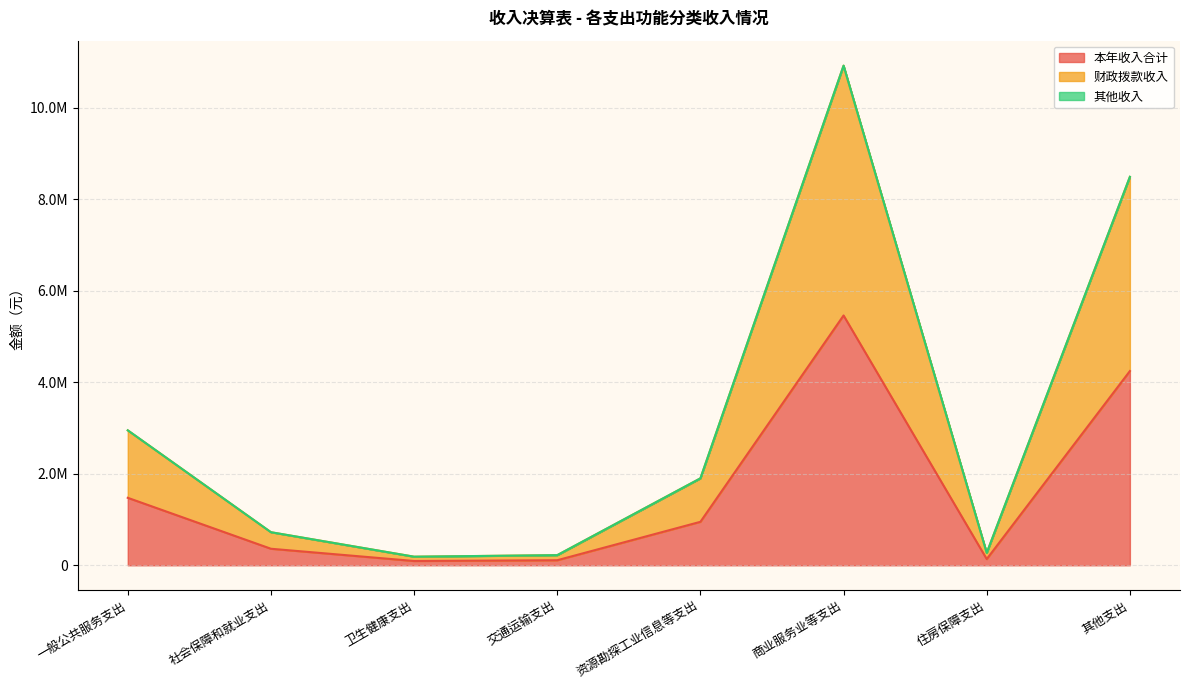

At which label does 财政拨款收入 reach its minimum?

卫生健康支出